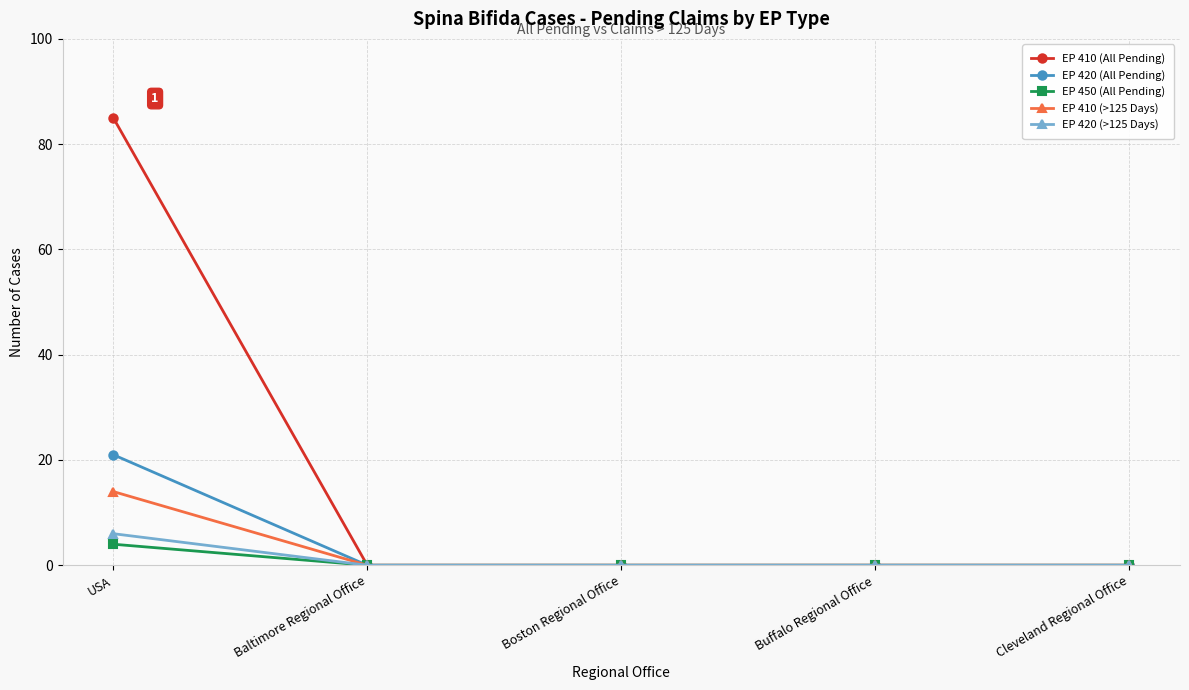

Which series has the largest total across all categories?

EP 410 (All Pending)